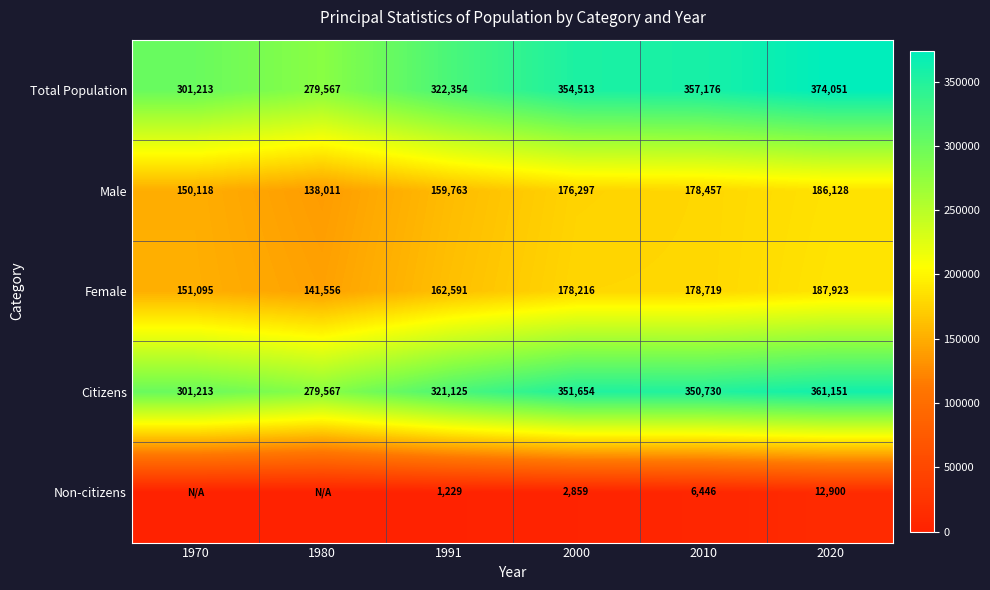

List the labels in order of Total Population value, largest first.

2020, 2010, 2000, 1991, 1970, 1980